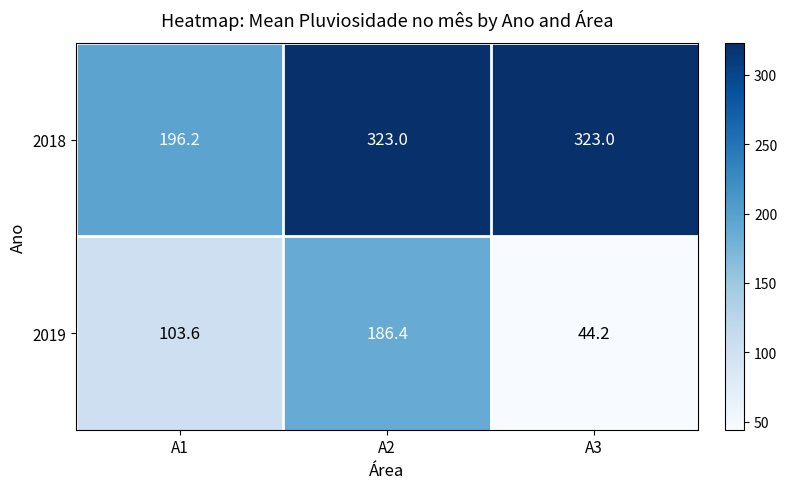

At how many categories does at least one series exceed 51?

3